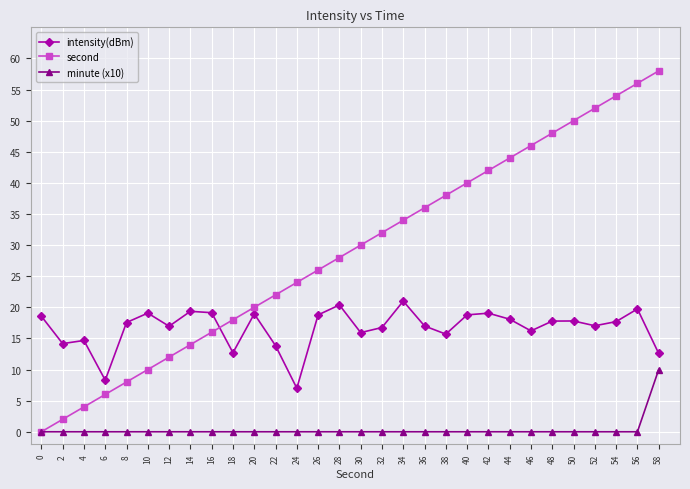

Rank the series at 12 from lowest to highest value.

minute (x10), second, intensity(dBm)